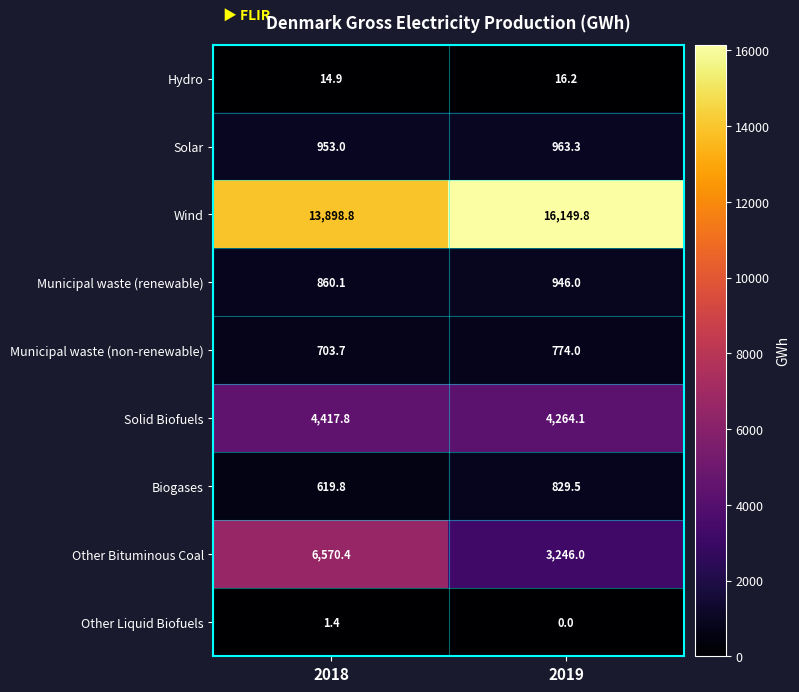

Which series has the largest range (max minus min)?

Other Bituminous Coal